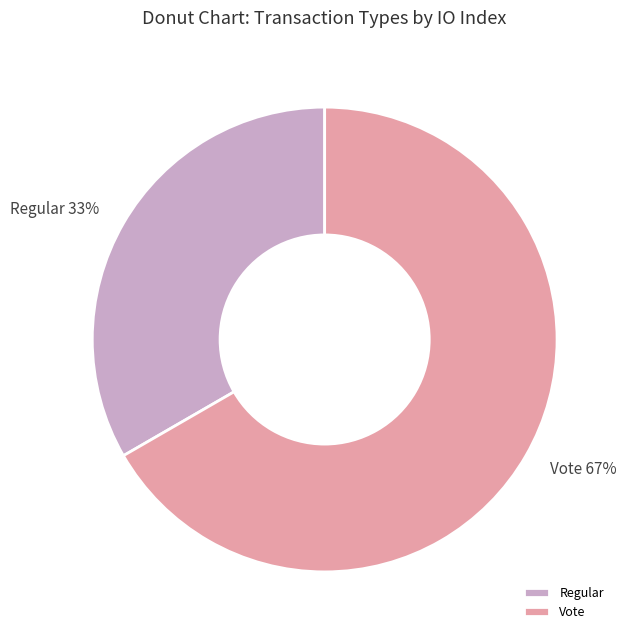

To the nearest percent, what portion does Vote represent?

67%